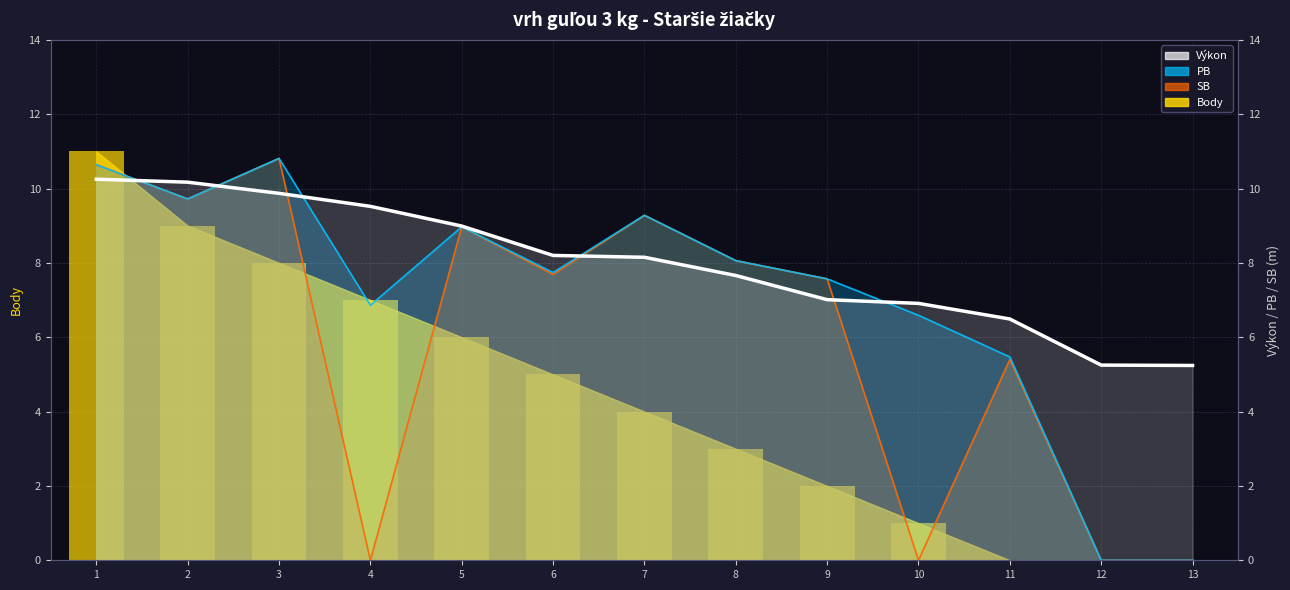

What value does the SB series have at 11?

5.4